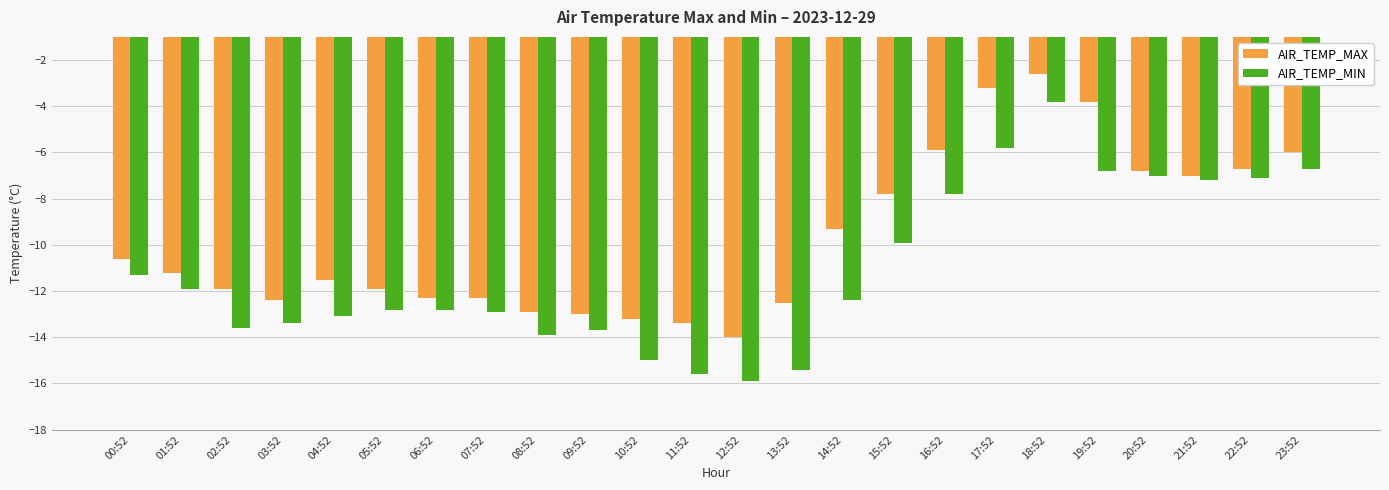

Reading right to left, extract all data points from this chart.

AIR_TEMP_MAX: -6.0	-6.7	-7.0	-6.8	-3.8	-2.6	-3.2	-5.9	-7.8	-9.3	-12.5	-14.0	-13.4	-13.2	-13.0	-12.9	-12.3	-12.3	-11.9	-11.5	-12.4	-11.9	-11.2	-10.6
AIR_TEMP_MIN: -6.7	-7.1	-7.2	-7.0	-6.8	-3.8	-5.8	-7.8	-9.9	-12.4	-15.4	-15.9	-15.6	-15.0	-13.7	-13.9	-12.9	-12.8	-12.8	-13.1	-13.4	-13.6	-11.9	-11.3